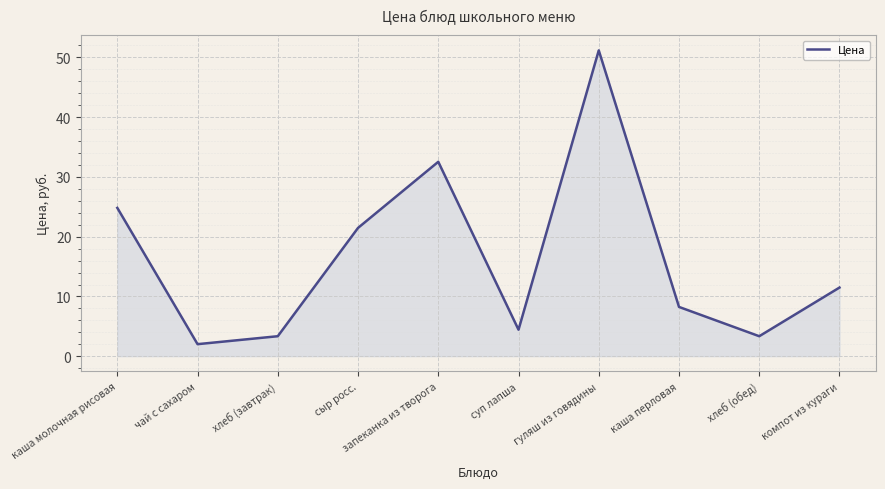

What is the sum of all values?

162.9